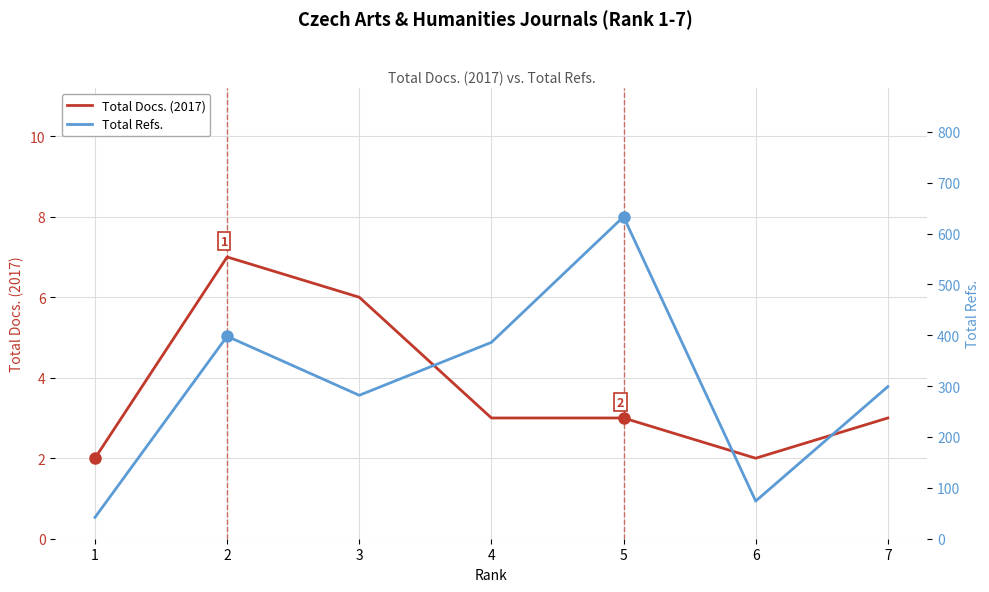

What is the total value across all series at 2?

405